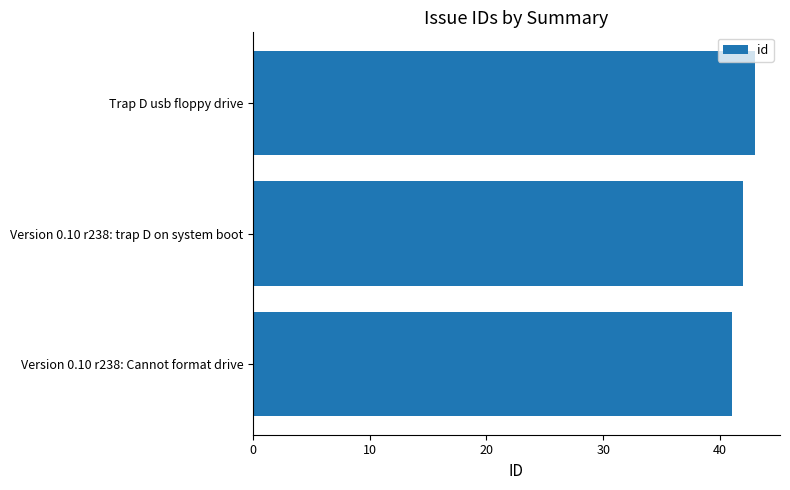

Reading top to bottom, list all the values displayed in this chart.

Trap D usb floppy drive=43	Version 0.10 r238: trap D on system boot=42	Version 0.10 r238: Cannot format drive=41